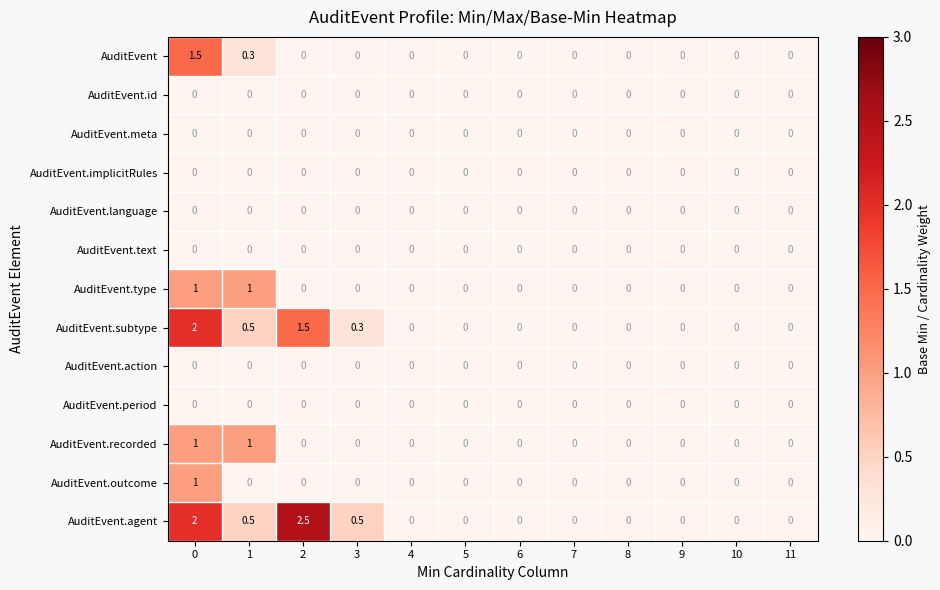

What is the difference between the second highest and second lowest values in the AuditEvent.recorded series?

1.0